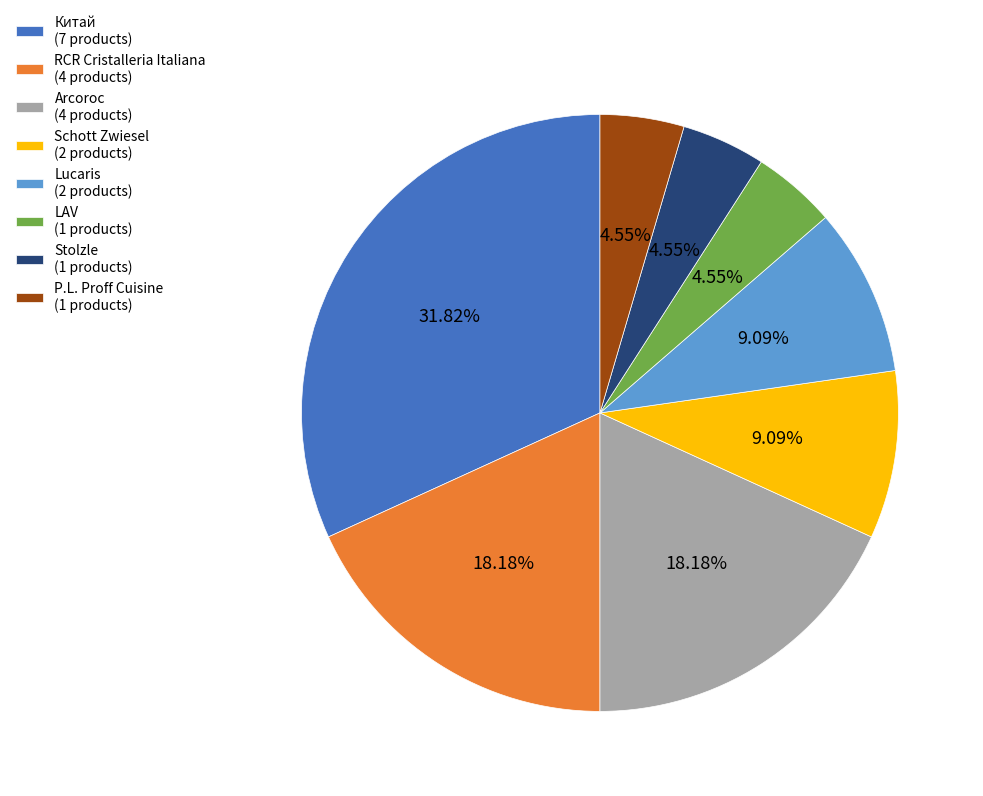

How many segments does this pie chart have?

8